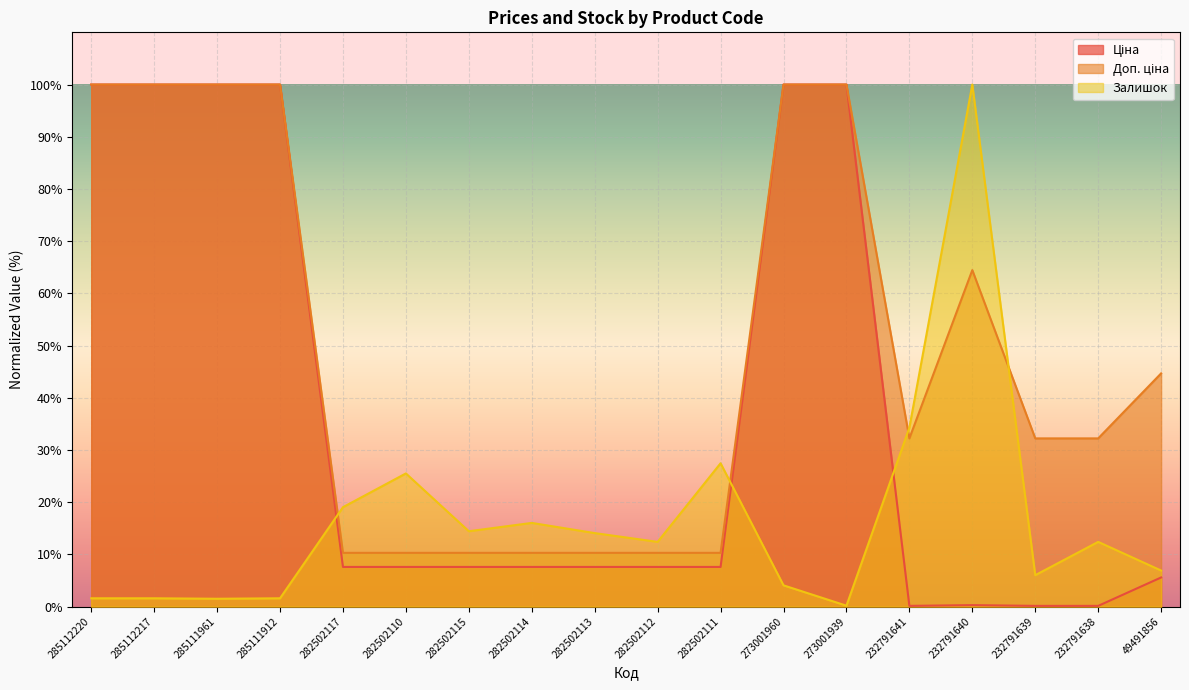

What is the label of the 7th point from the left?

282502115